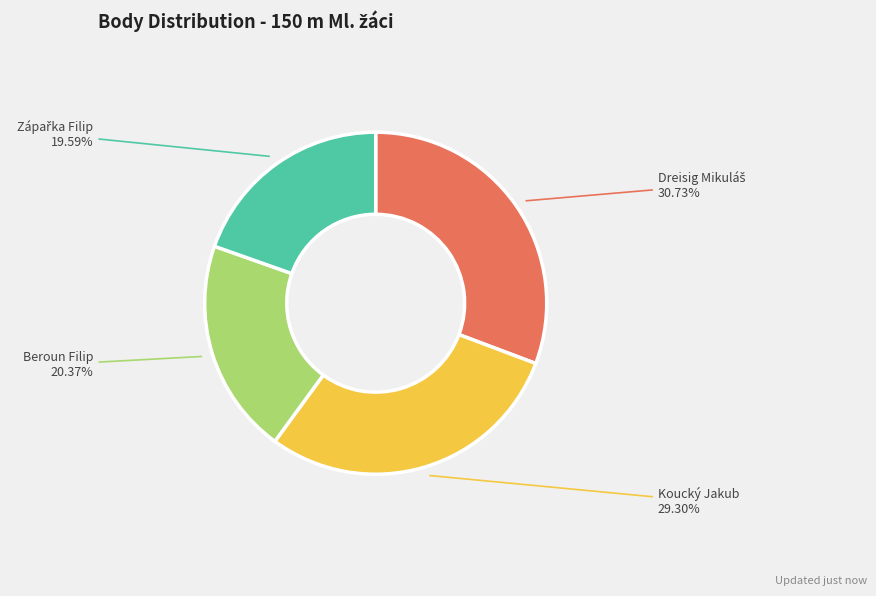

Does any single category account for the majority?

No